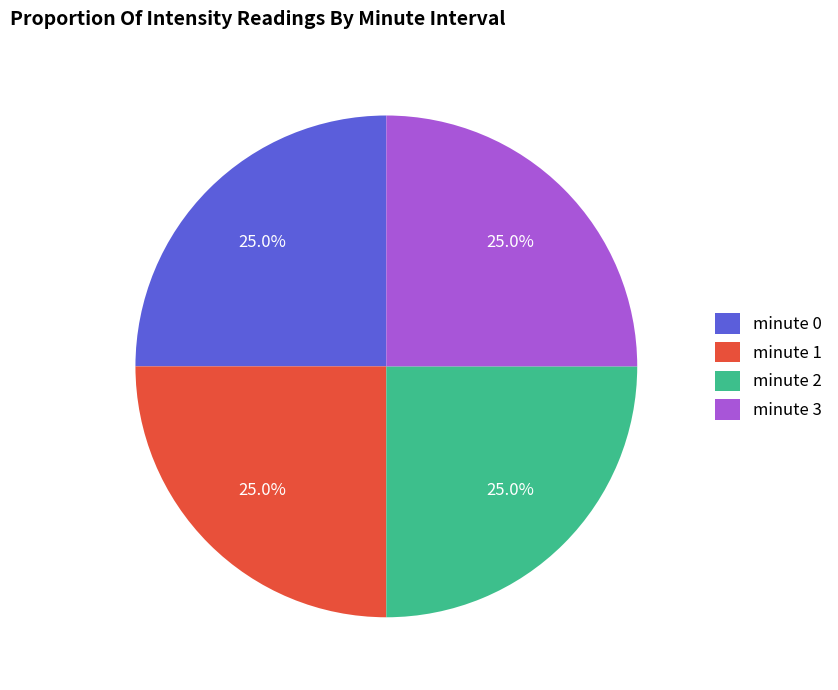

Does any single category account for the majority?

No